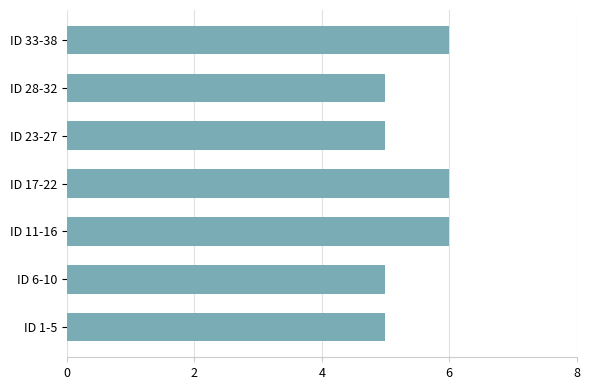

The value at ID 23-27 is 7. True or false?

False